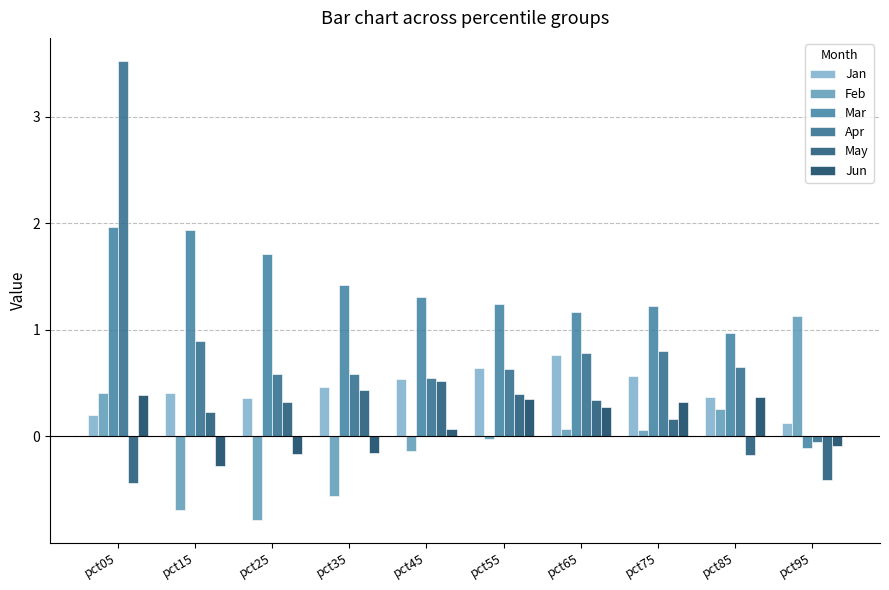

How many categories are shown in the chart?

10